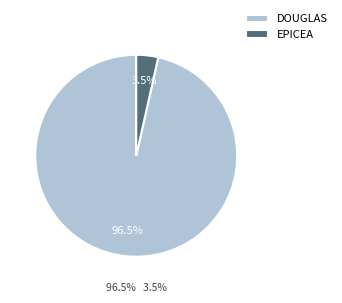

Between DOUGLAS and EPICEA, which is larger?

DOUGLAS